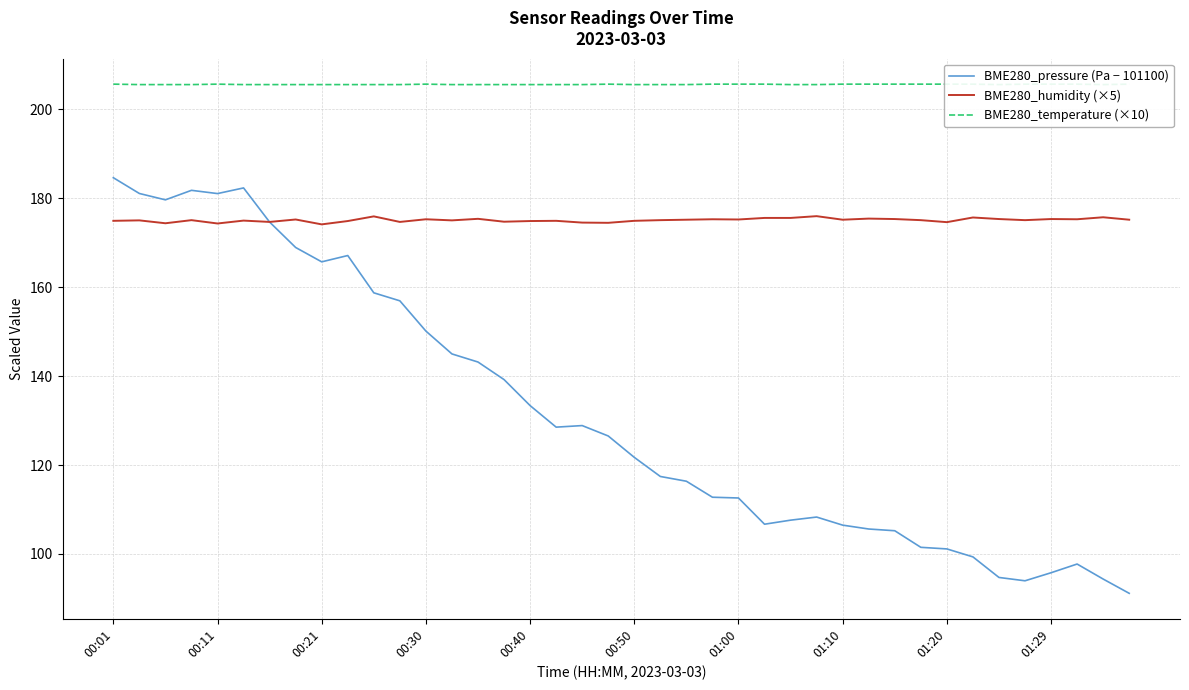

What is the highest value of the BME280_humidity (×5) series?

176.0